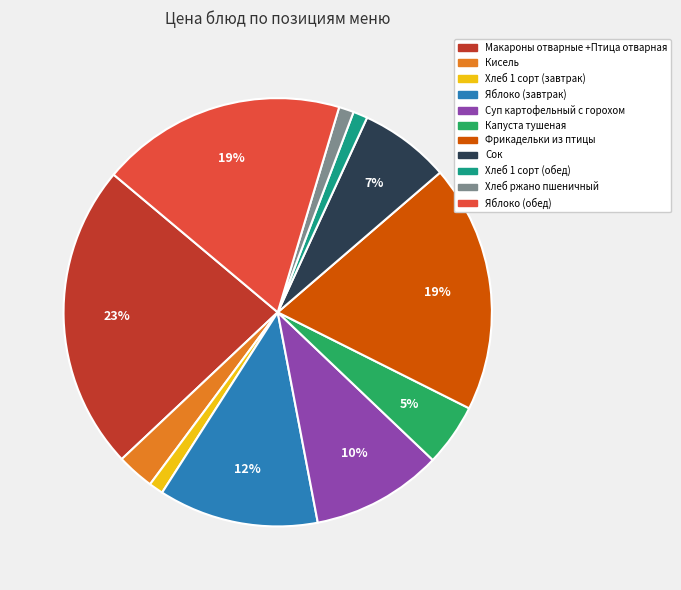

Which has a higher value, Хлеб 1 сорт (завтрак) or Яблоко (завтрак)?

Яблоко (завтрак)